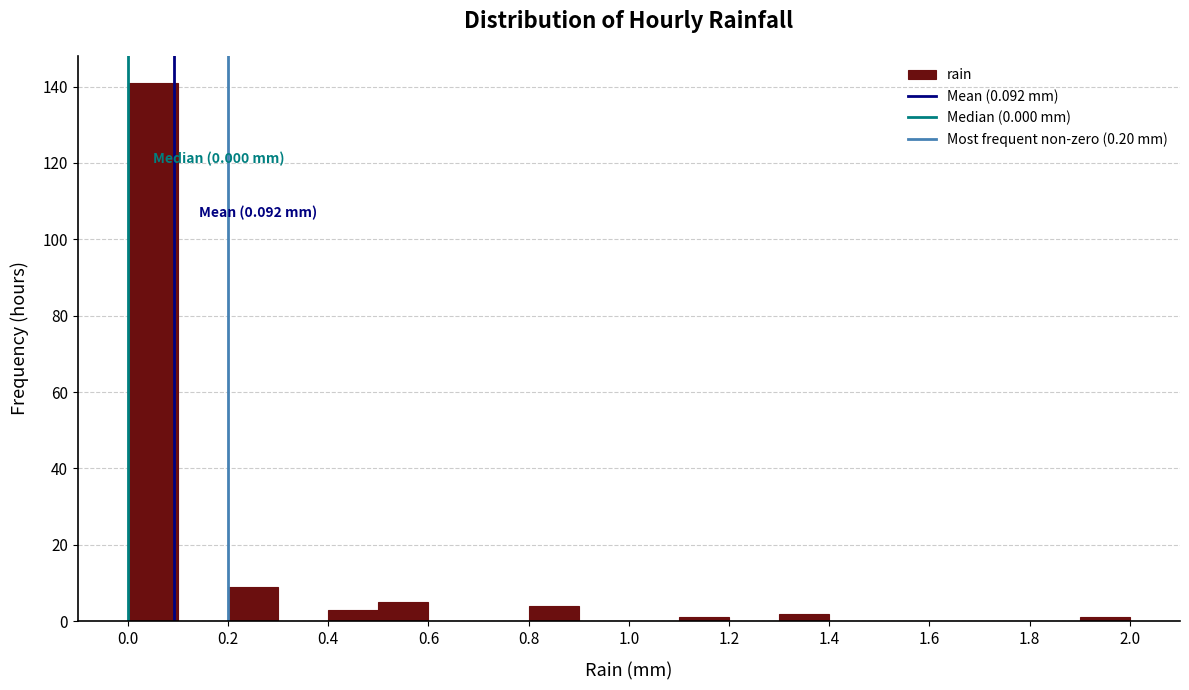

Over which range of the x-axis is the bar tallest?

0.0 to 0.1